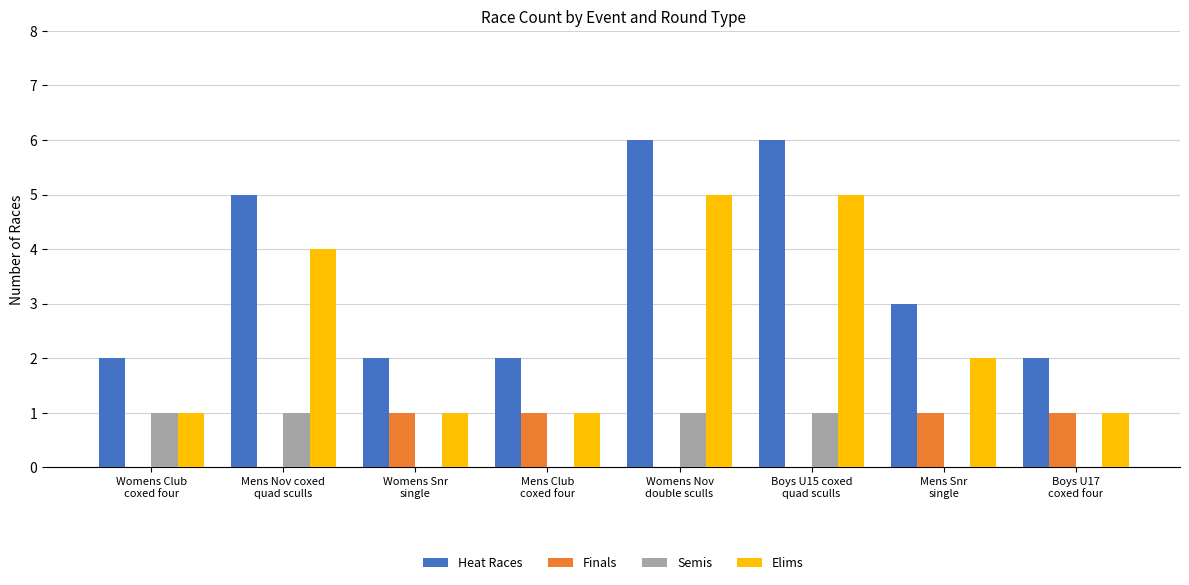

What is the sum of all Semis values?

4